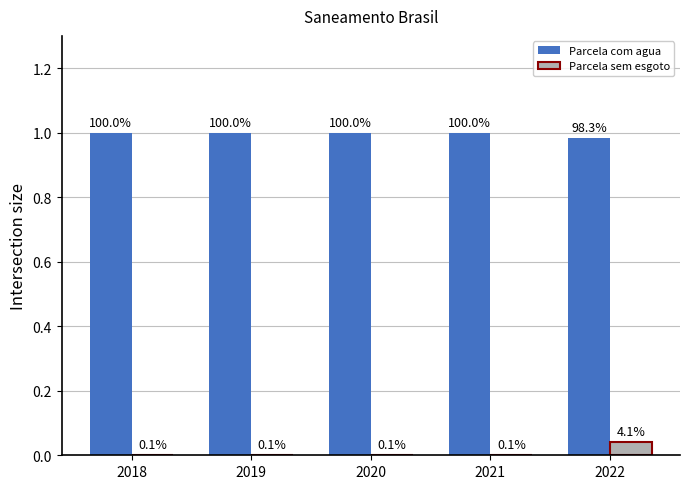

What are all the series names shown in the legend?

Parcela com agua, Parcela sem esgoto